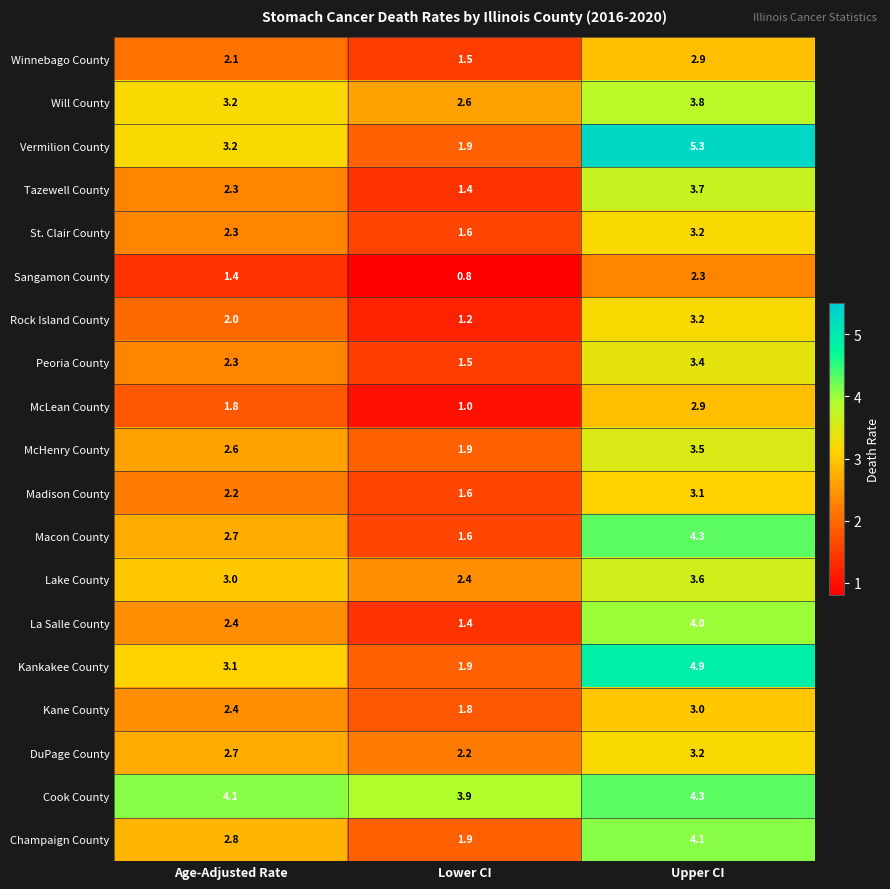

Is it true that Peoria County equals 0.8 at Lower CI?

False